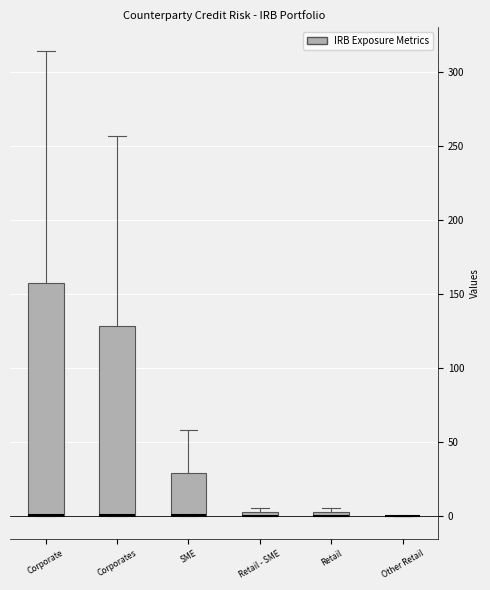

Where is the upper edge of the box for Retail - SME on the y-axis? The values are not printed on the chart, so give them approximately, as read against the axis.

5